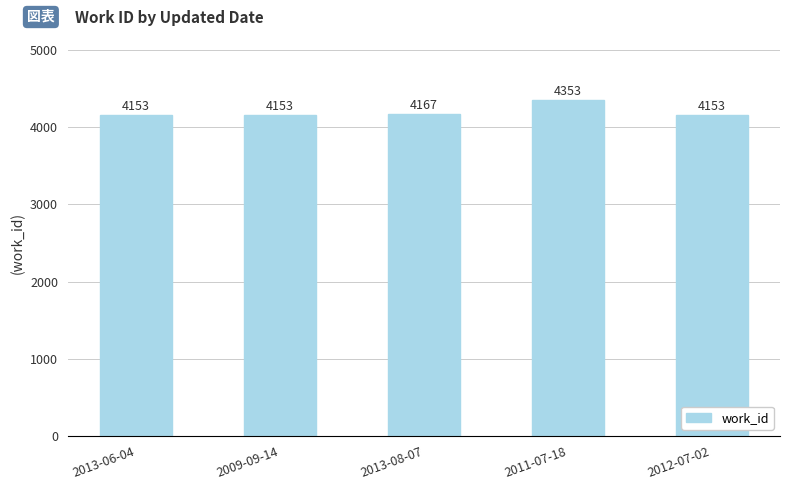

How many bars are there in total?

5